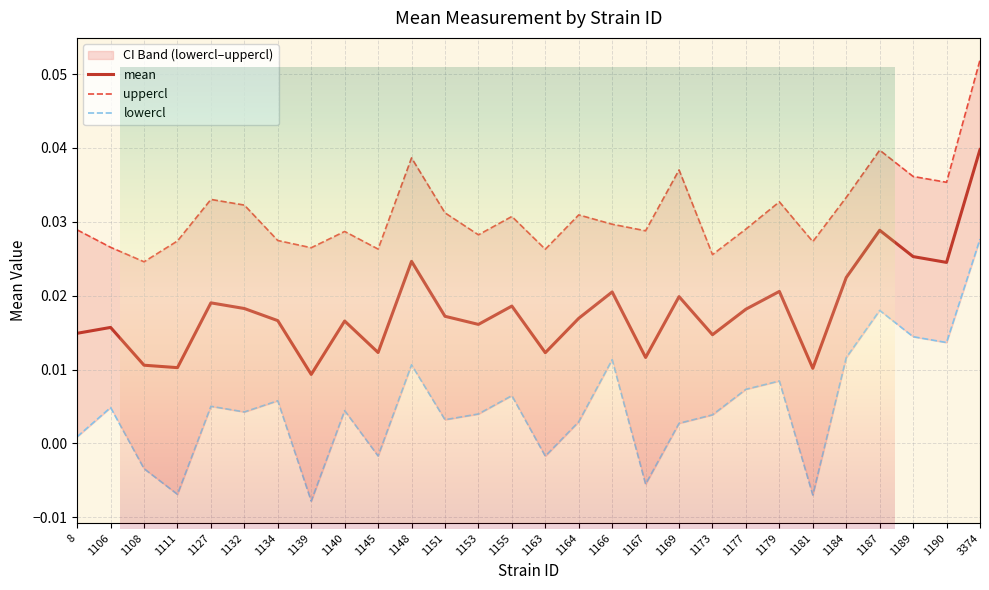

Reading left to right, what are all the values shown in this chart?

mean: 0.0	0.0	0.0	0.0	0.0	0.0	0.0	0.0	0.0	0.0	0.0	0.0	0.0	0.0	0.0	0.0	0.0	0.0	0.0	0.0	0.0	0.0	0.0	0.0	0.0	0.0	0.0	0.0
uppercl: 0.0	0.0	0.0	0.0	0.0	0.0	0.0	0.0	0.0	0.0	0.0	0.0	0.0	0.0	0.0	0.0	0.0	0.0	0.0	0.0	0.0	0.0	0.0	0.0	0.0	0.0	0.0	0.1
lowercl: 0.0	0.0	-0.0	-0.0	0.0	0.0	0.0	-0.0	0.0	-0.0	0.0	0.0	0.0	0.0	-0.0	0.0	0.0	-0.0	0.0	0.0	0.0	0.0	-0.0	0.0	0.0	0.0	0.0	0.0